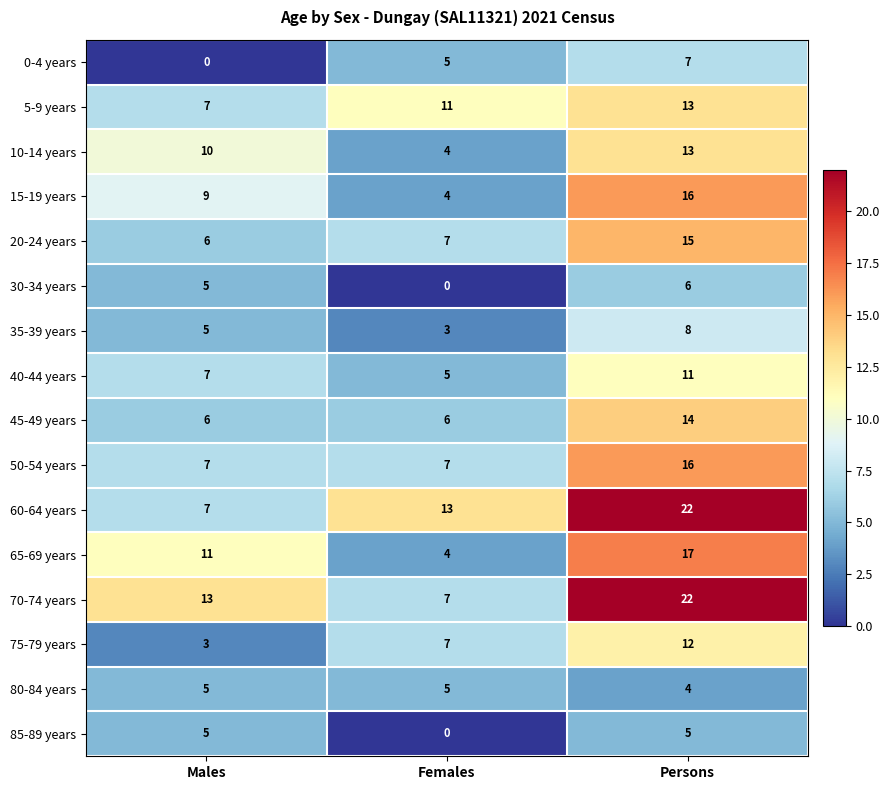

Is it true that 10-14 years equals 7 at Females?

False